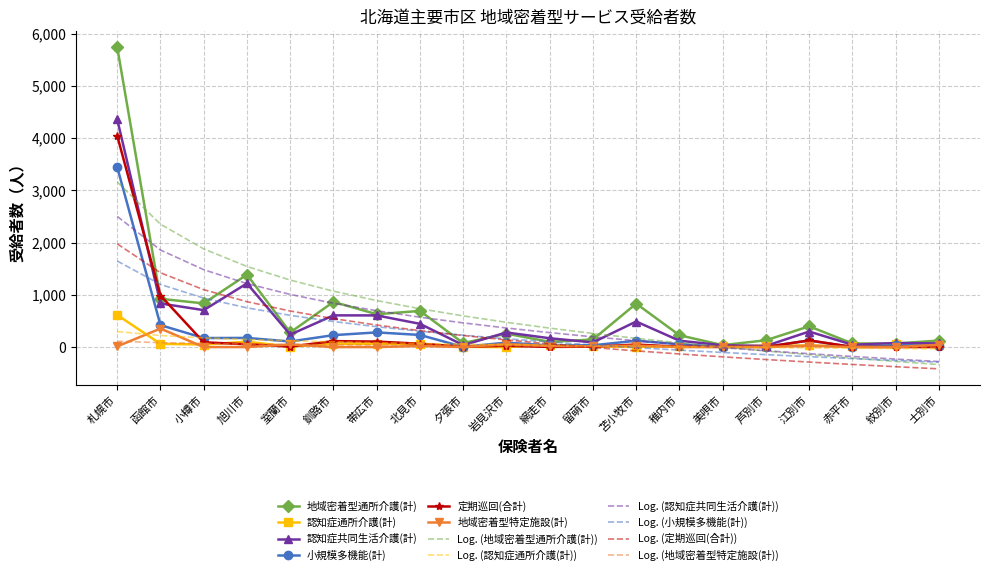

Which series has the largest range (max minus min)?

地域密着型通所介護(計)